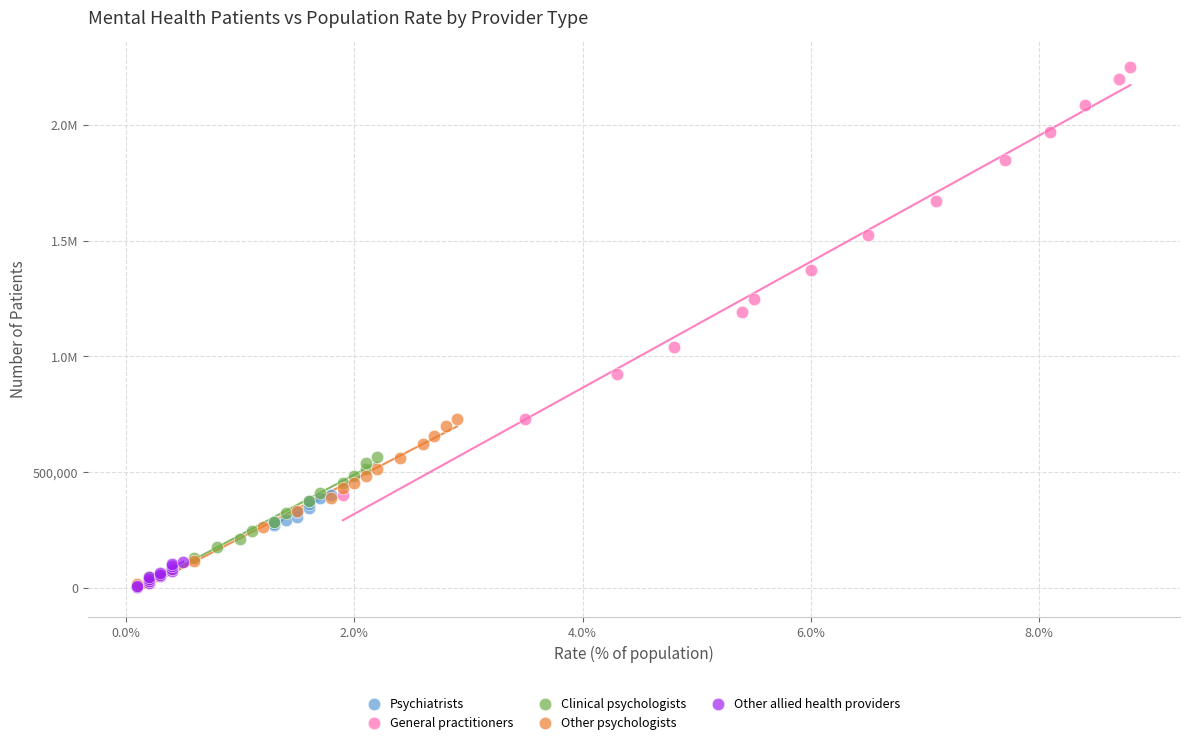

What are all the series names shown in the legend?

Psychiatrists, General practitioners, Clinical psychologists, Other psychologists, Other allied health providers